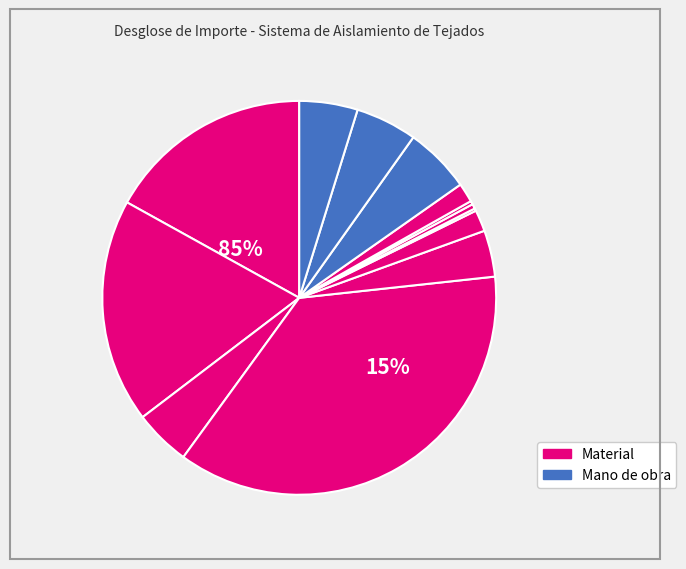

Does Teja Curva C-50.21 represent more than half of the total?

No